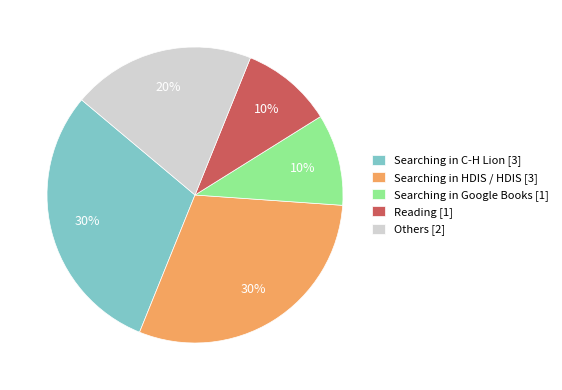

True or false: Searching in HDIS / HDIS [3] accounts for 30% of the total.

True